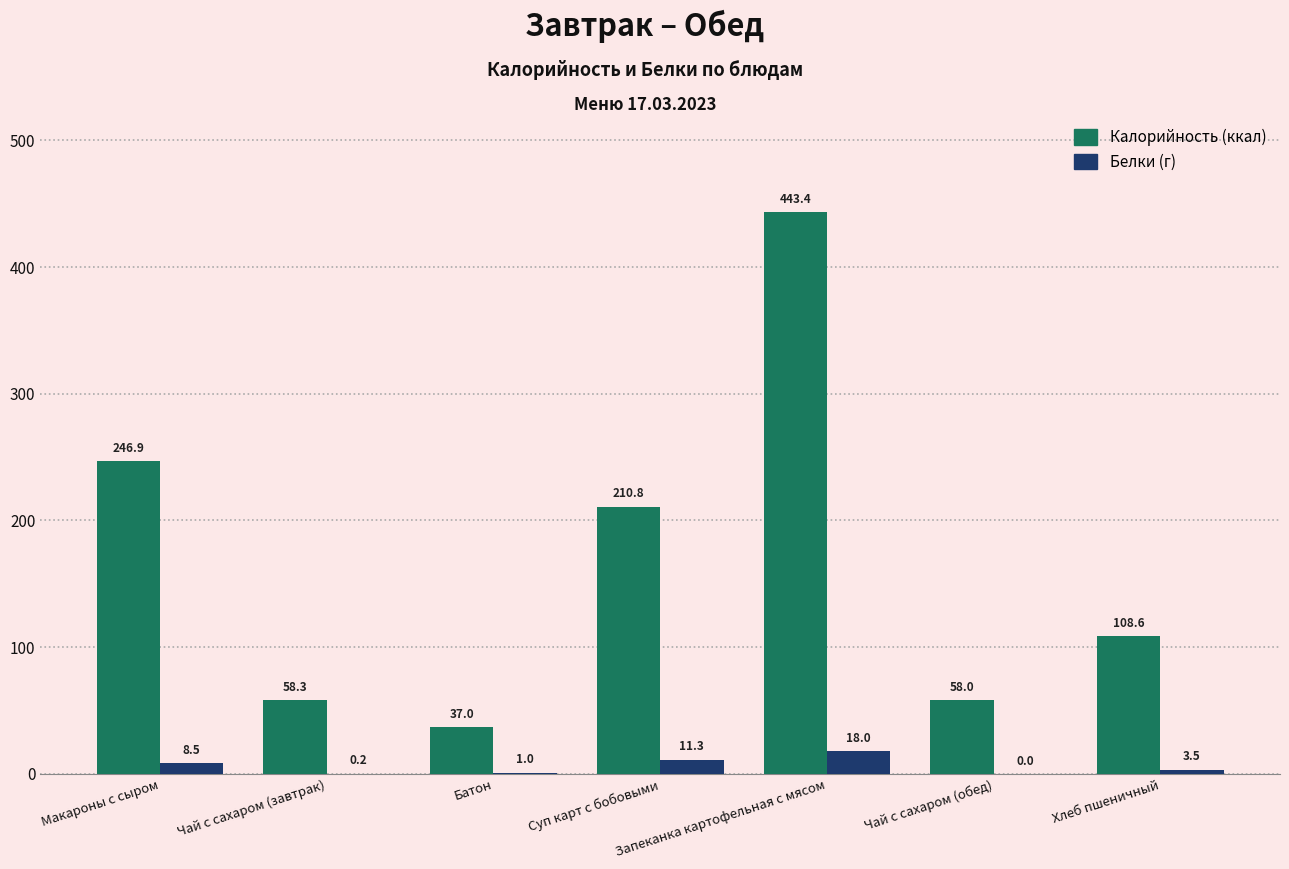

At which category does the chart reach its peak across all series?

Запеканка картофельная с мясом